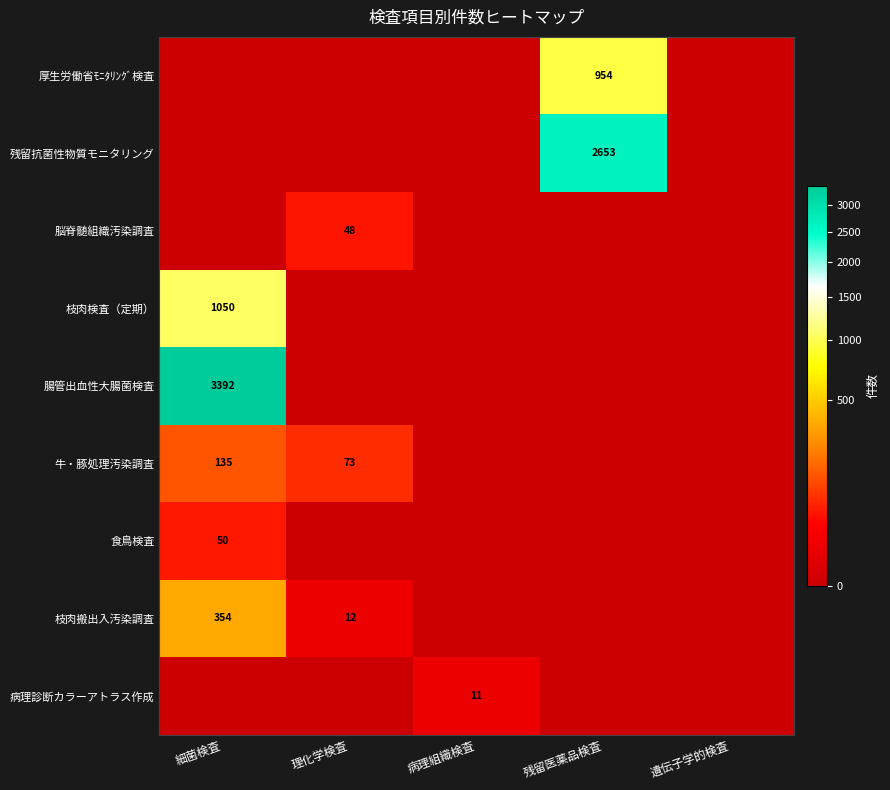

What is the total value across all series at 病理組織検査?

11